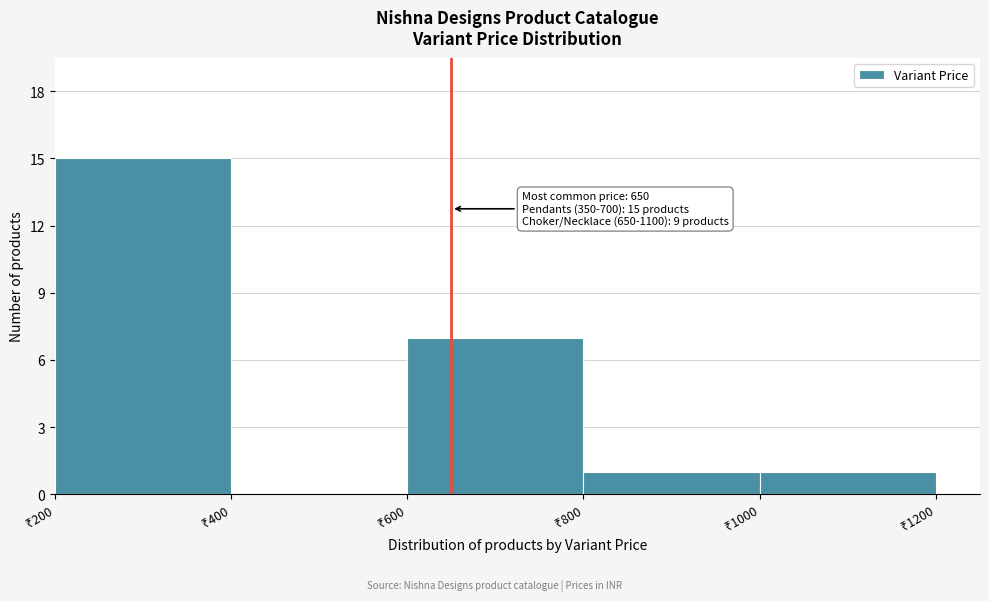

Which range on the x-axis has the tallest bar?

200 to 400